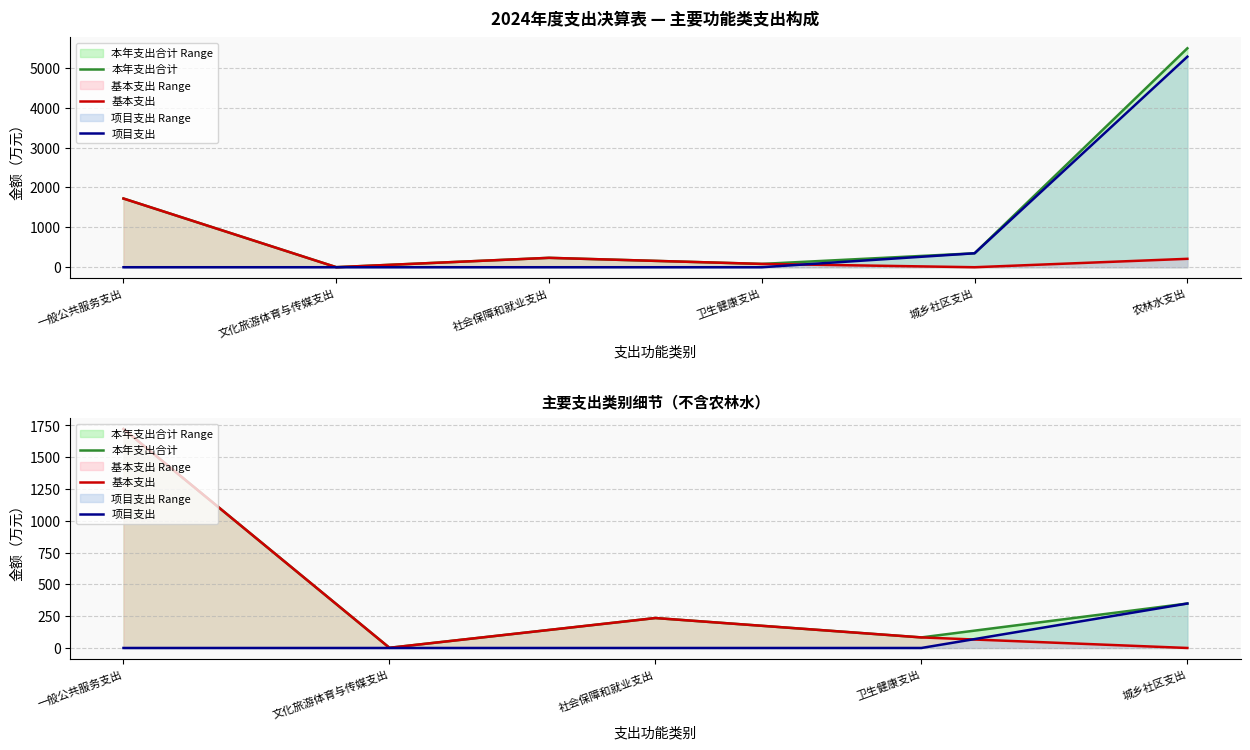

True or false: 本年支出合计 and 基本支出 cross at least once.

False